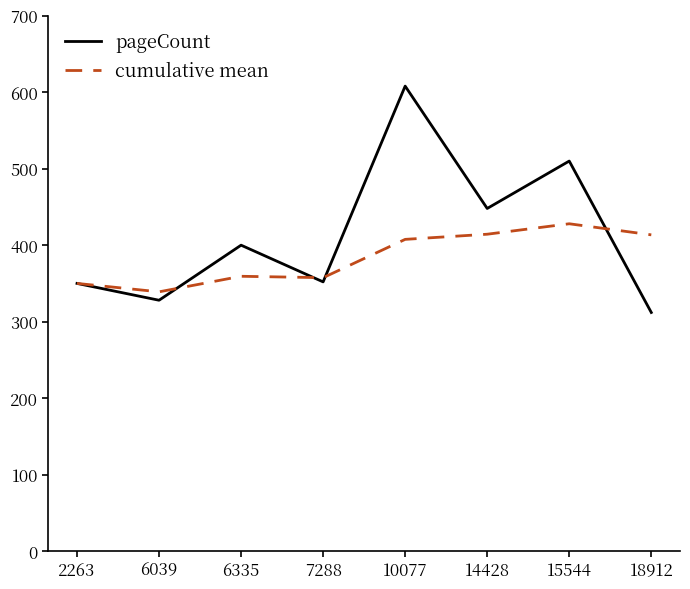

At which category is the sum across all series the highest?

10077